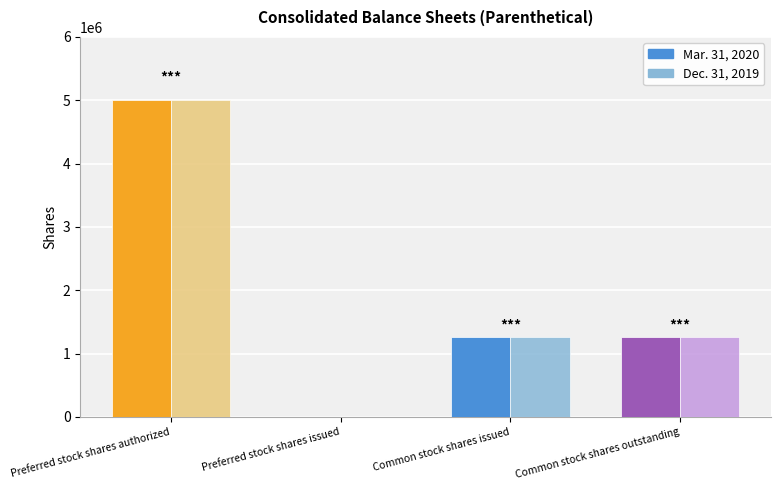

Which series changed the most between Preferred stock shares authorized and Common stock shares outstanding?

Mar. 31, 2020